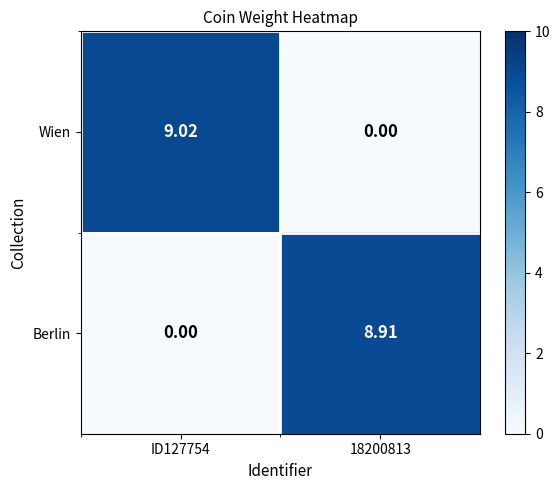

At how many categories does at least one series exceed 1?

2